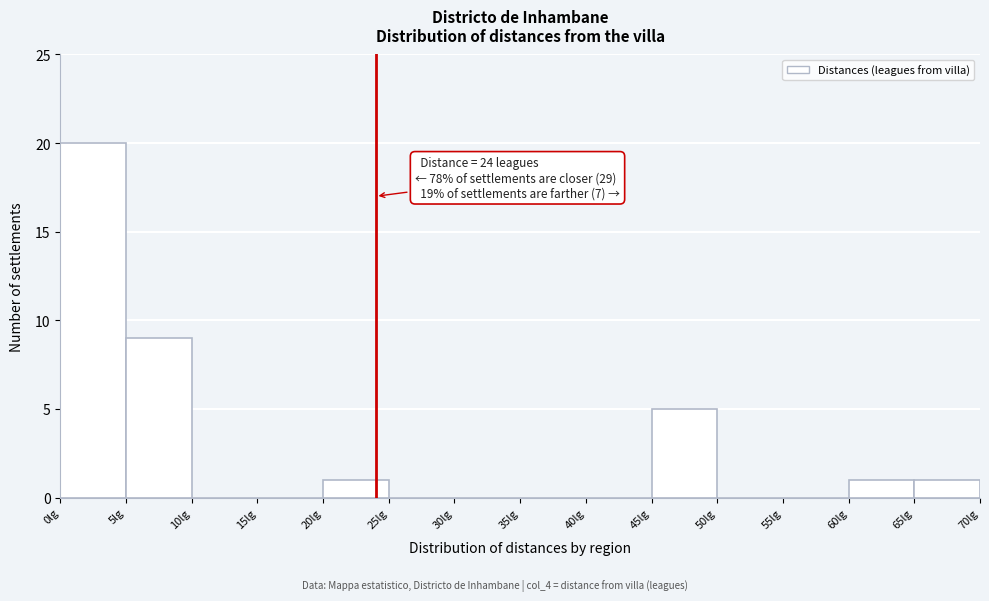

Which range on the x-axis has the tallest bar?

0 to 5